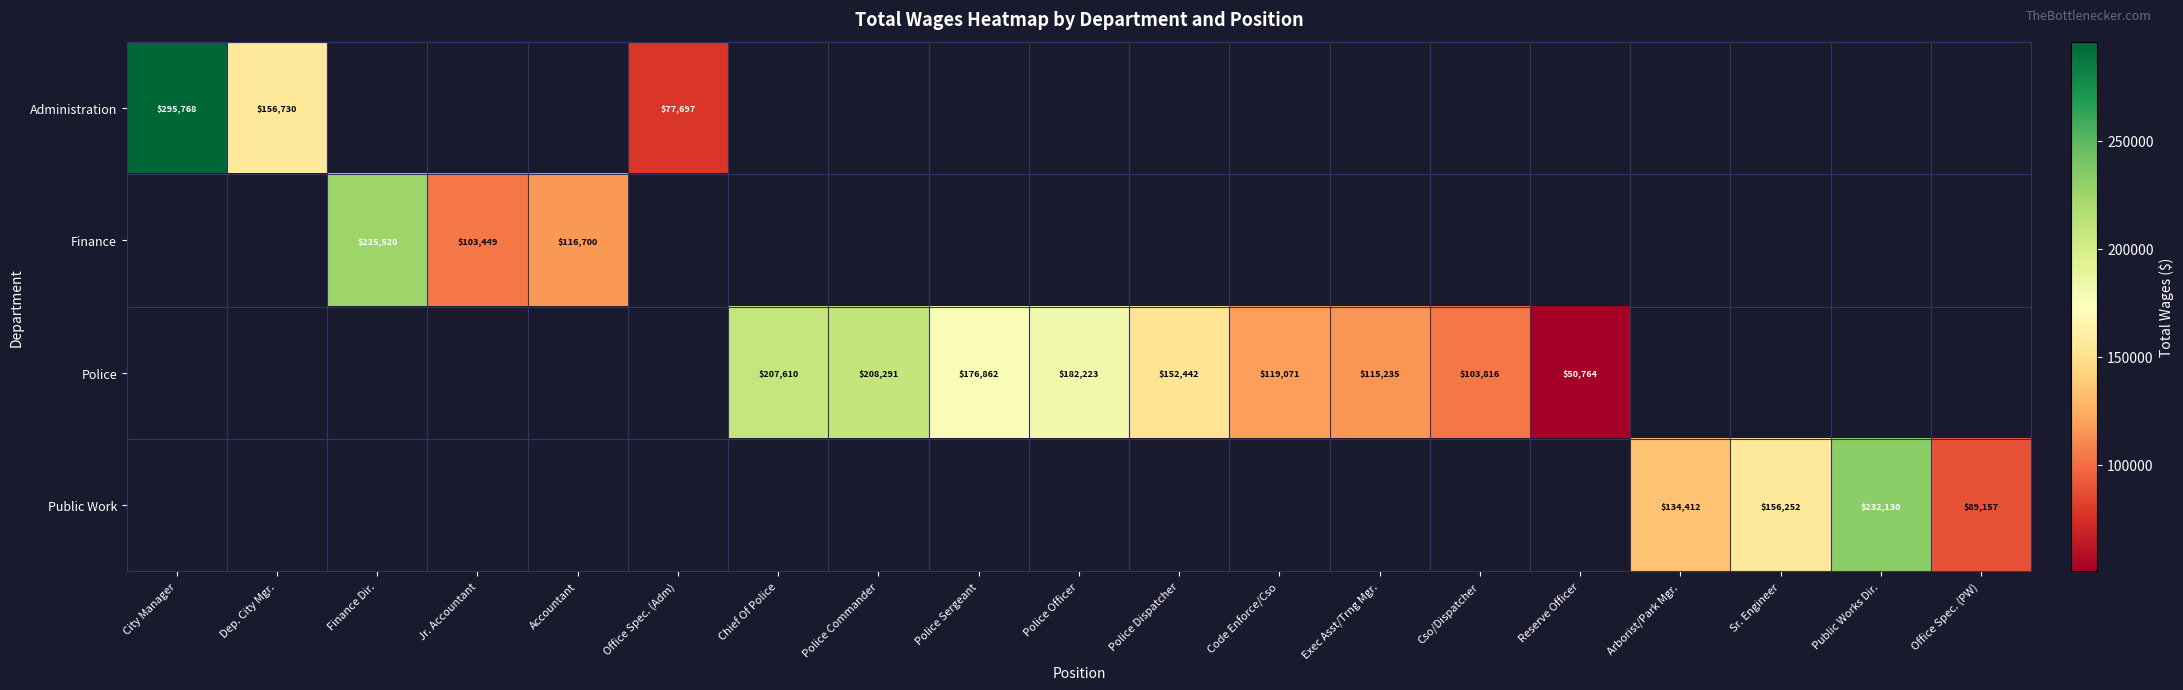

True or false: Police has a value of 176862 at Police Sergeant.

True